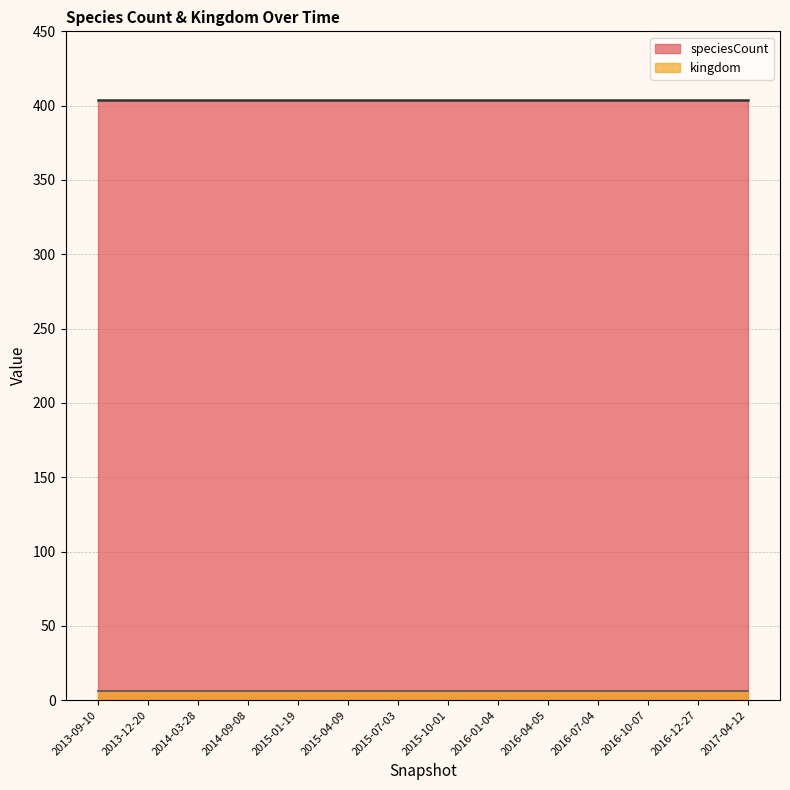

What are all the series names shown in the legend?

speciesCount, kingdom